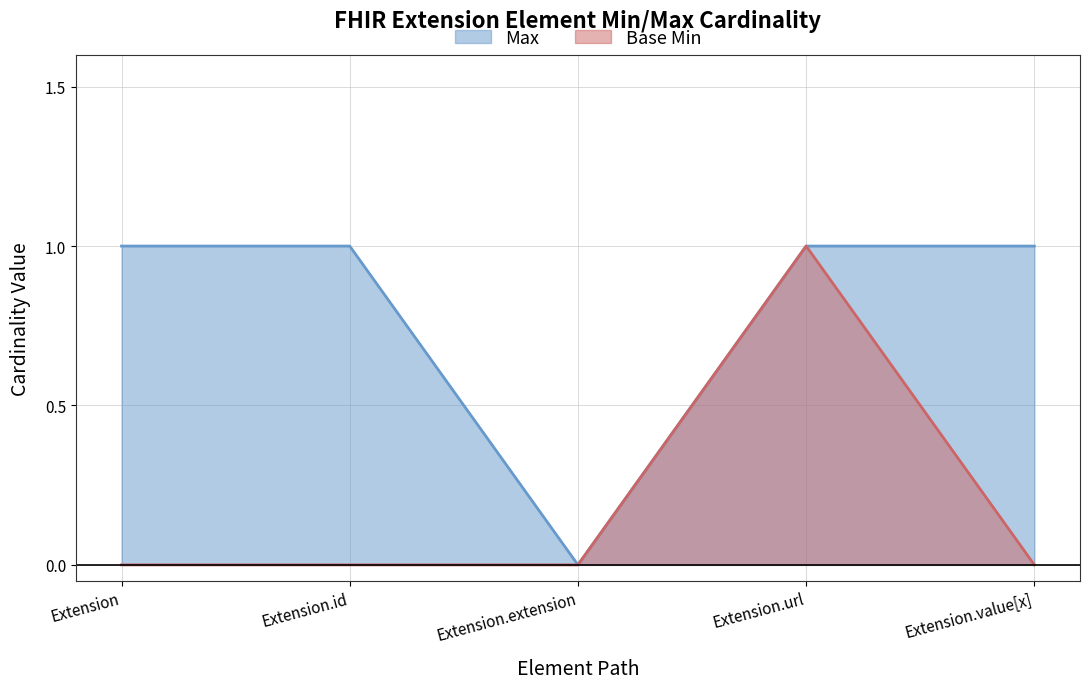

What is the sum of all Max values?

4